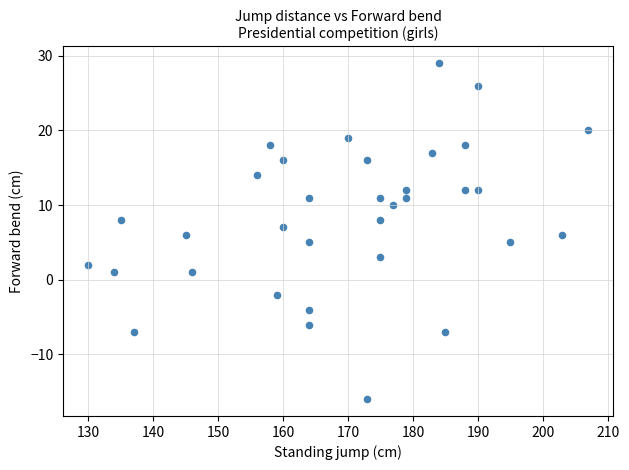

What is the range of X values (max minus min)?

77